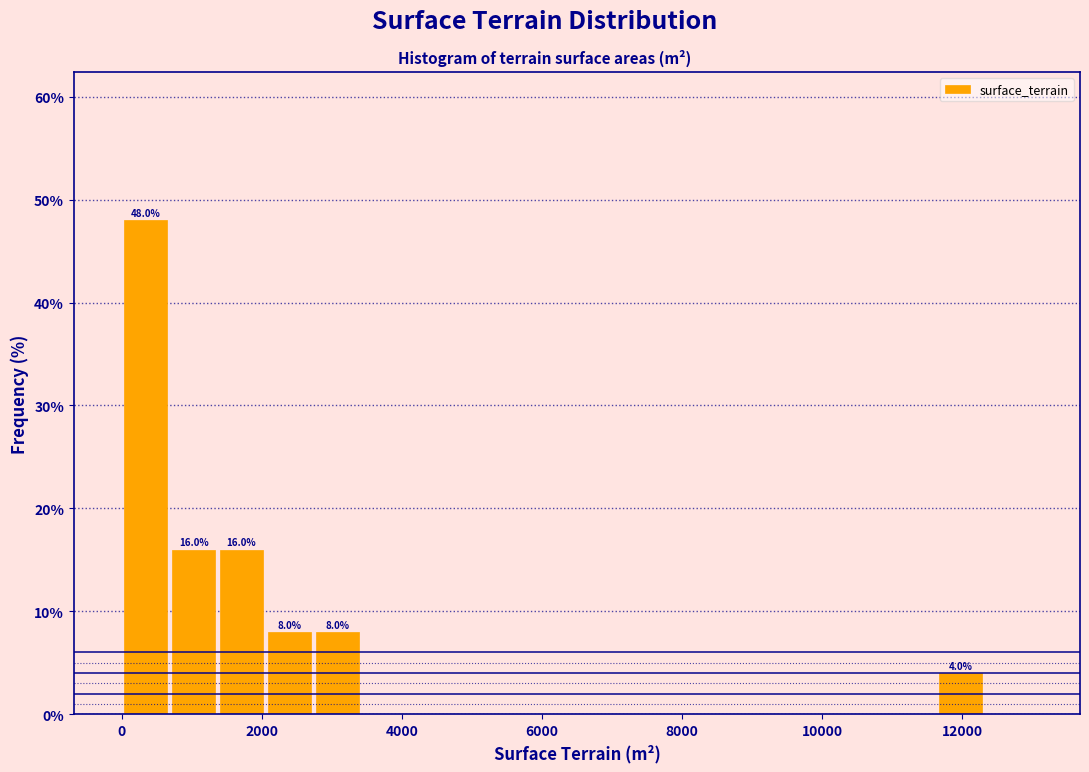

Read against the x-axis, roughly where is the centre of the tallest bar?

400